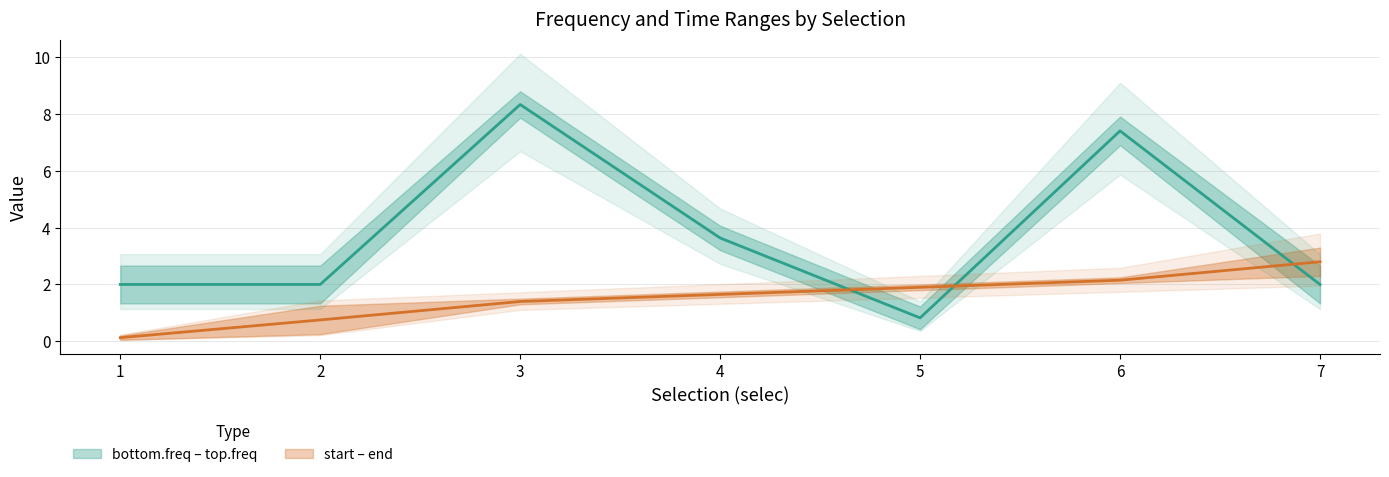

List the labels in order of end value, largest first.

7, 6, 5, 4, 3, 2, 1